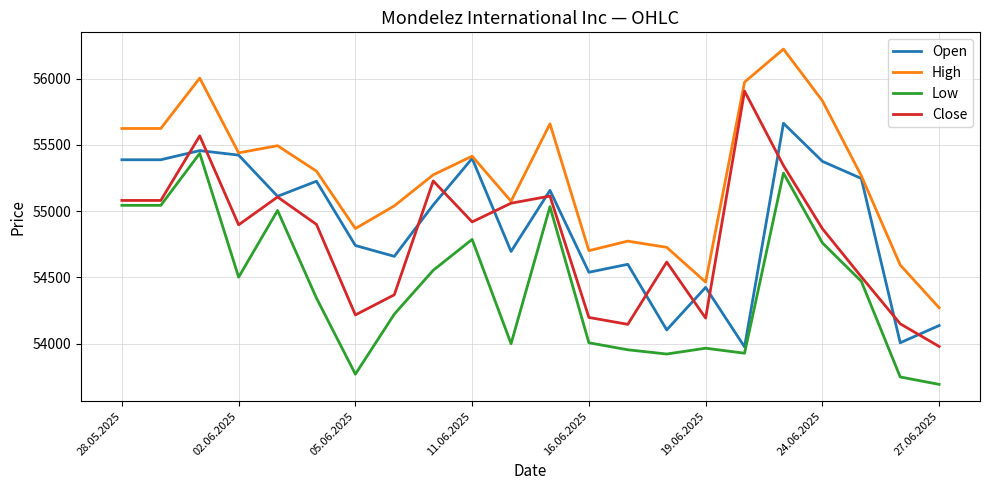

What is the greatest value displayed?

56223